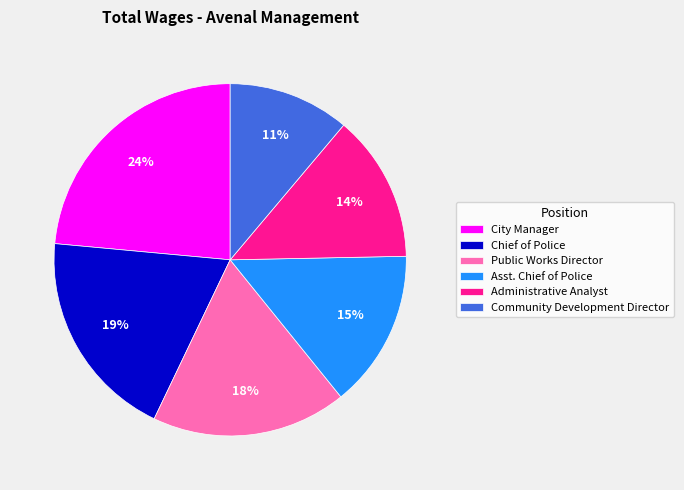

Is it true that Community Development Director is 26% of the pie?

False